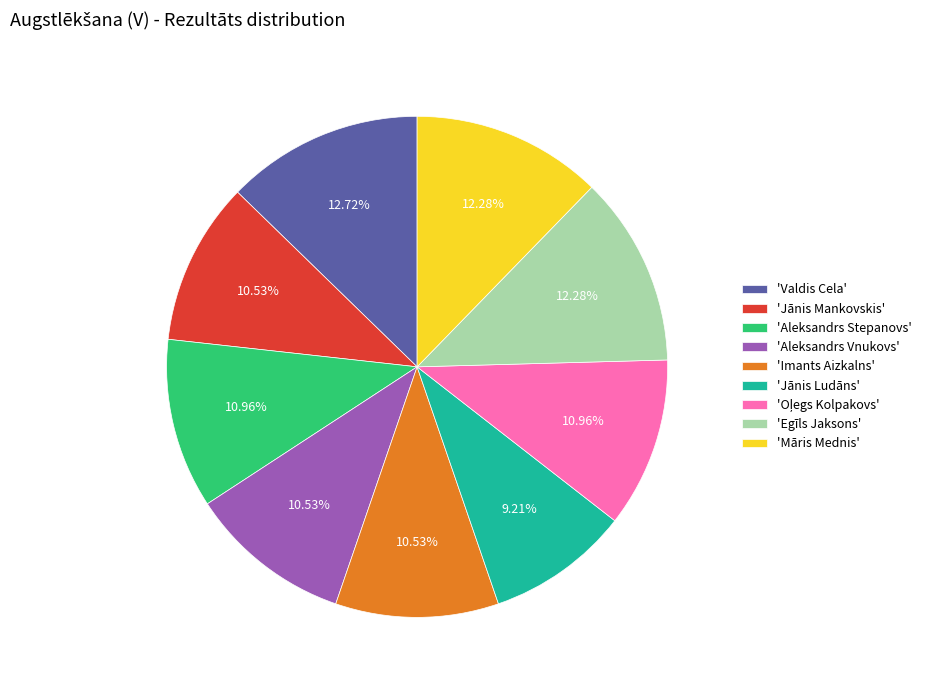

Is there a majority slice in this chart?

No